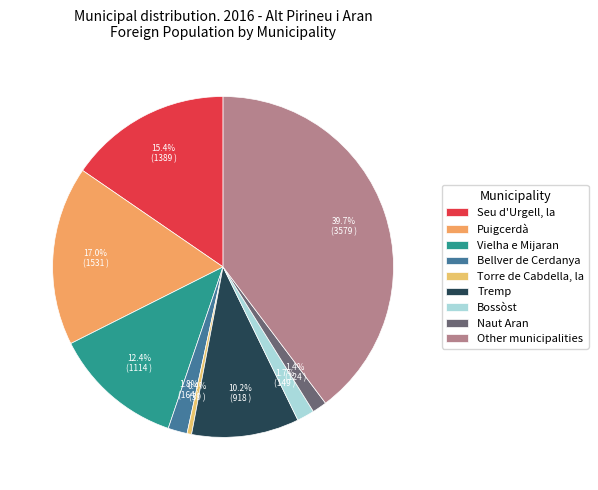

Count the number of slices in the pie.

9